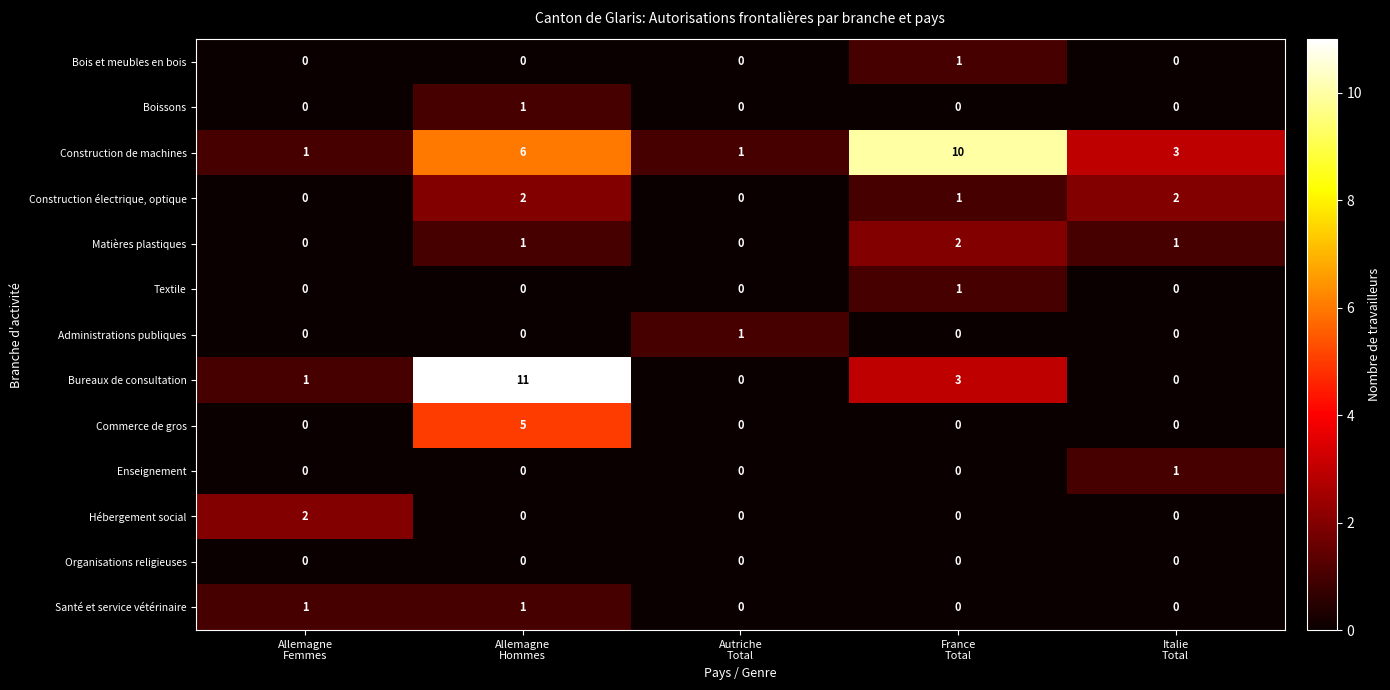

What is the greatest value displayed?

11